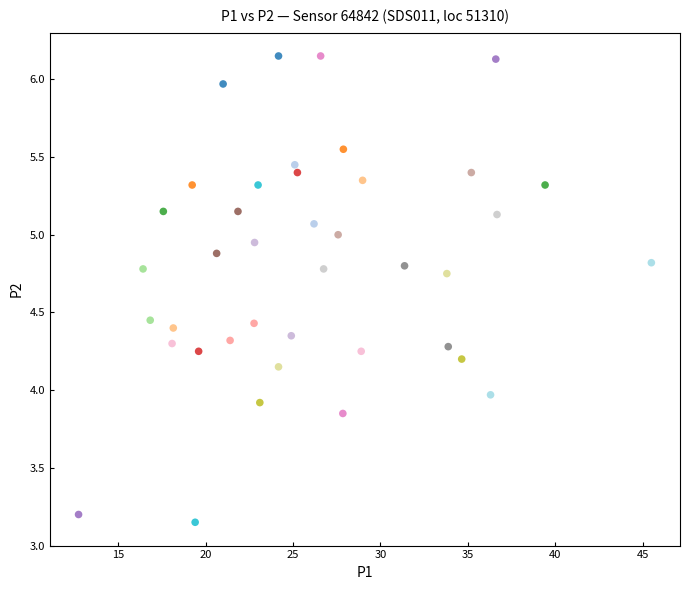

What is the range of Y values (max minus min)?

3.0